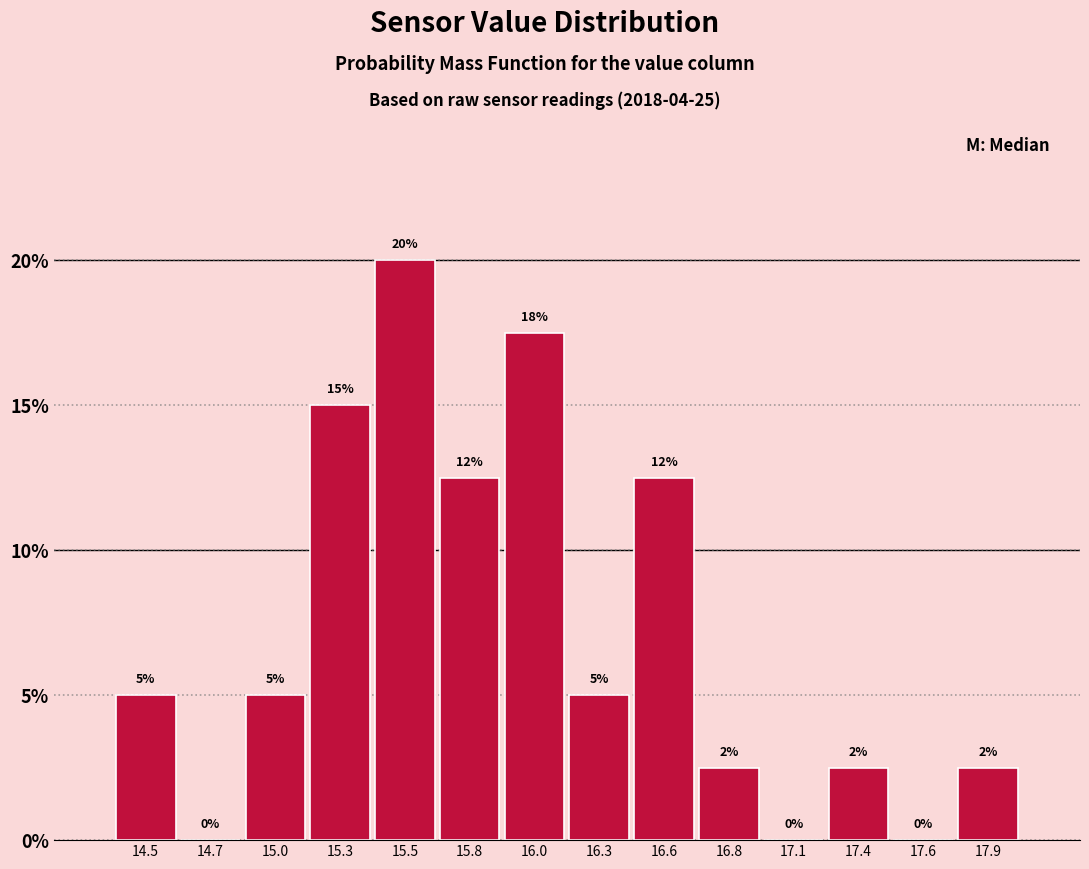

Approximately how many times larger is the value at 15.5 compared to 16.3?

4.0